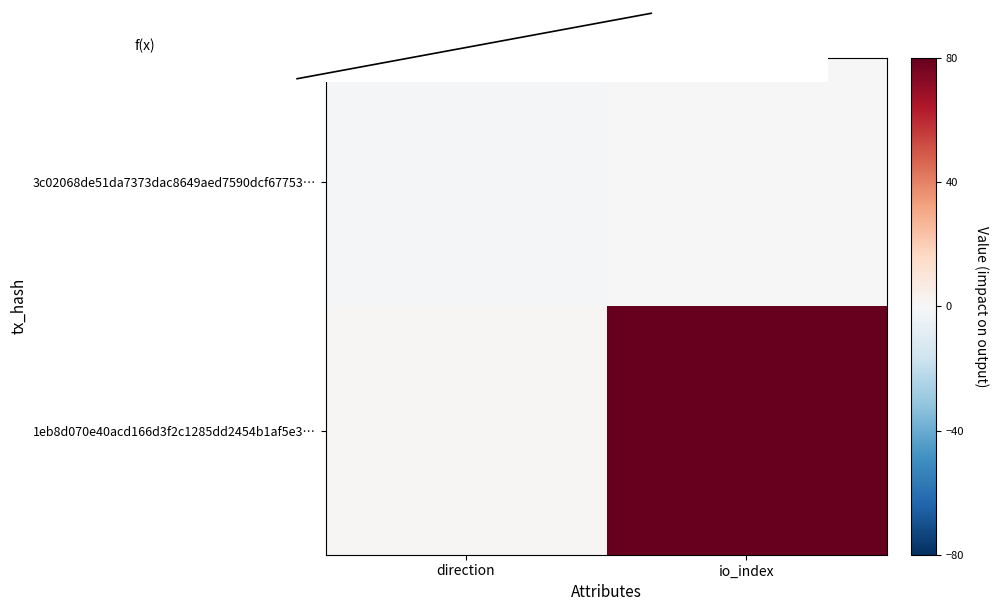

What is the total value across all series at io_index?

160